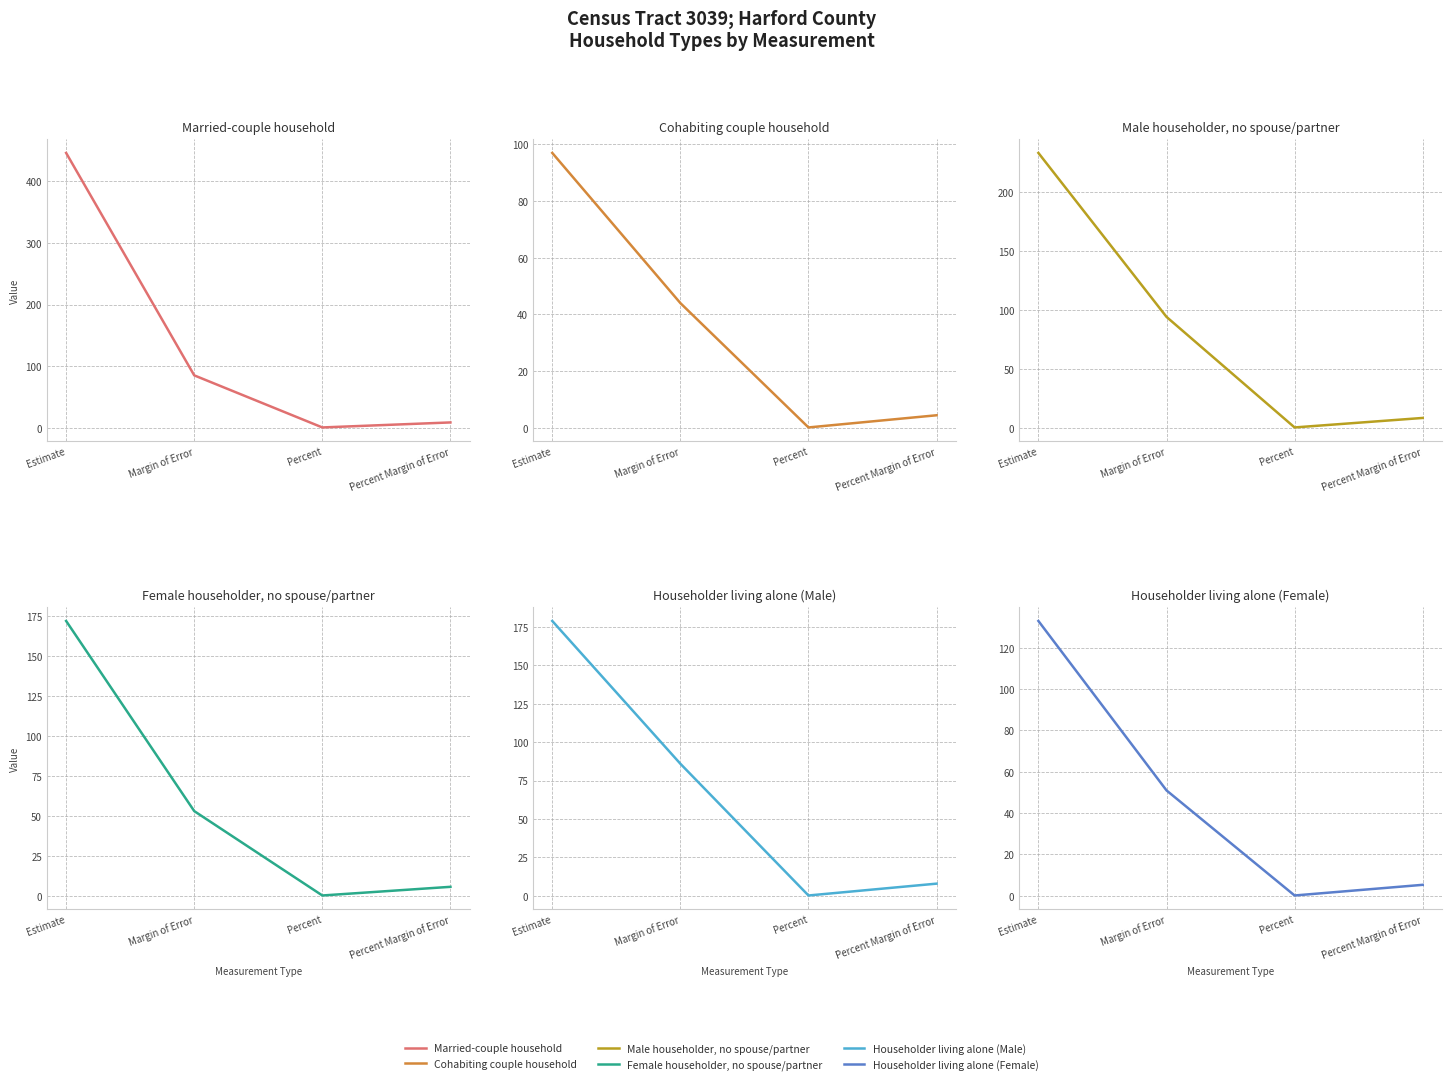

The Cohabiting couple household series shows 97.0 at Estimate. True or false?

True